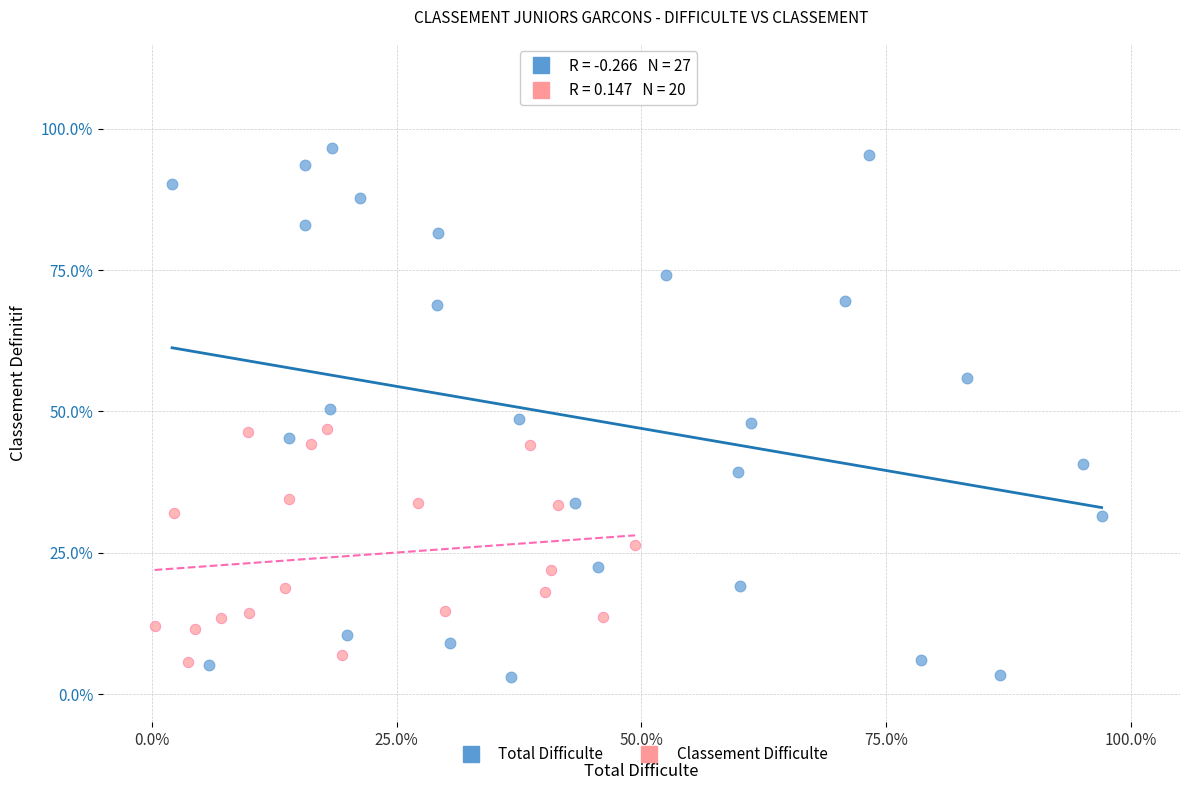

Which series has the largest Y range (max minus min)?

Total Difficulte